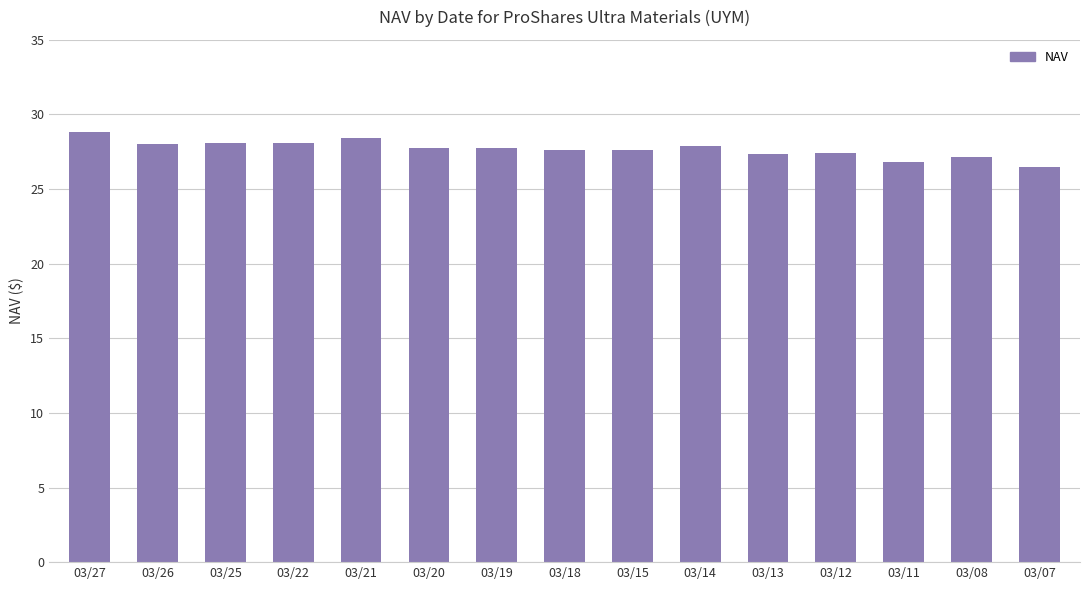

What is the sum of the values at 03/07 and 03/26?

54.5